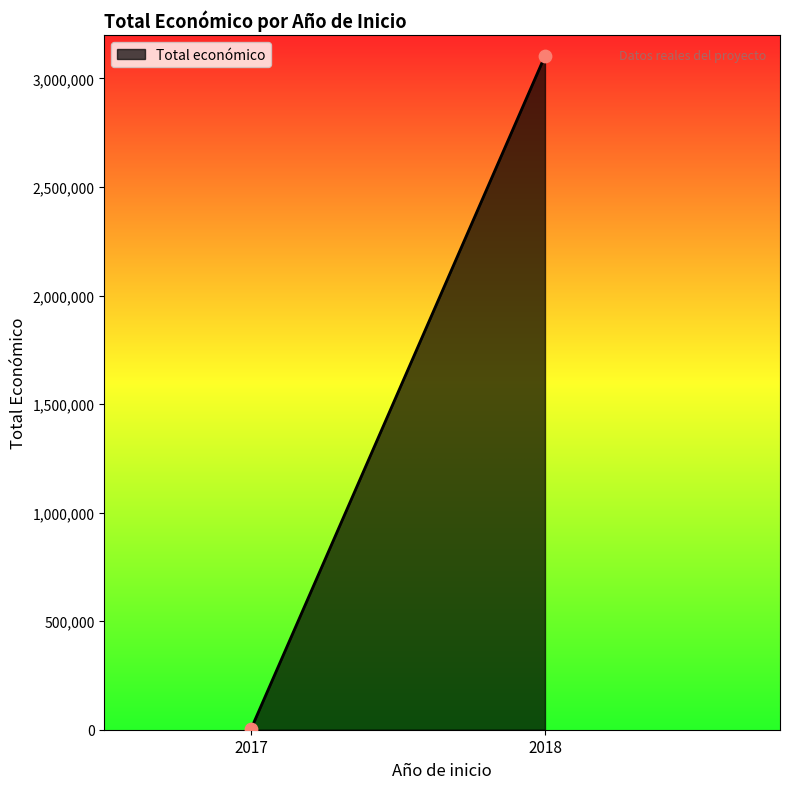

What is the average Y value?

1554314